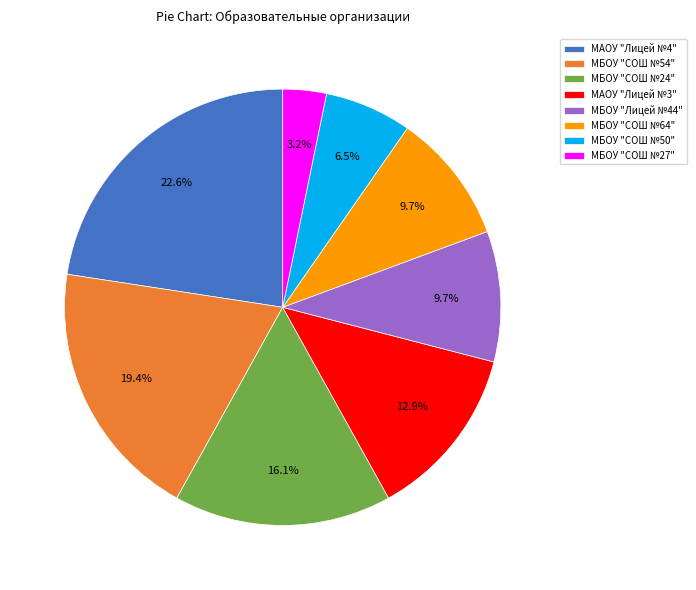

Does МБОУ "СОШ №64" account for over 50% of the chart?

No